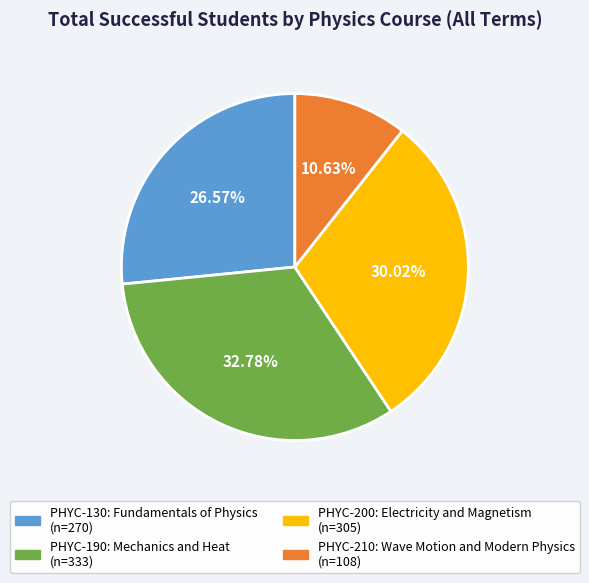

Rank the categories by value from lowest to highest.

PHYC-210: Wave Motion and Modern Physics, PHYC-130: Fundamentals of Physics, PHYC-200: Electricity and Magnetism, PHYC-190: Mechanics and Heat